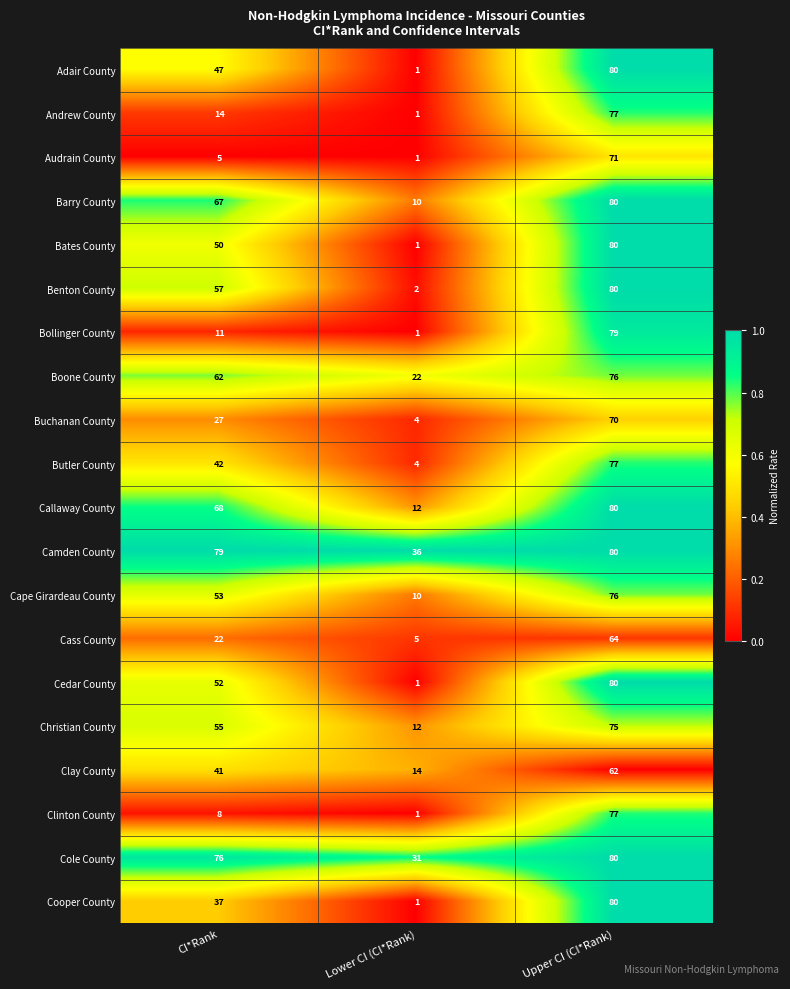

At which label is Boone County closest to 49?

CI*Rank